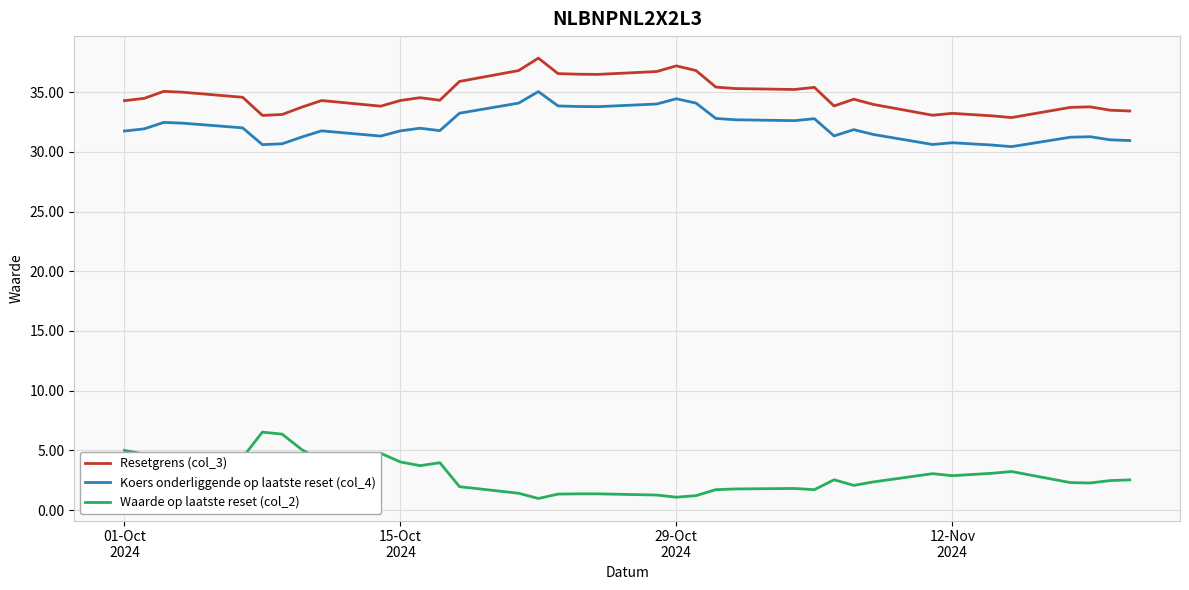

At how many categories does at least one series exceed 32?

38